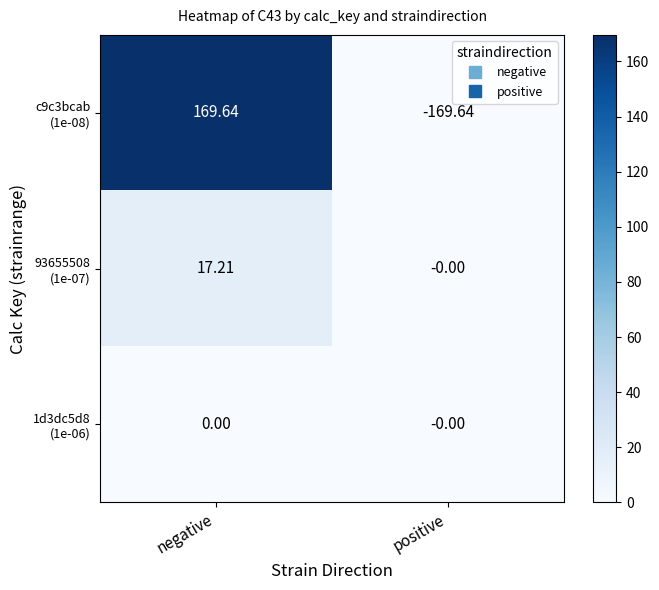

What is the smallest value displayed?

-169.6